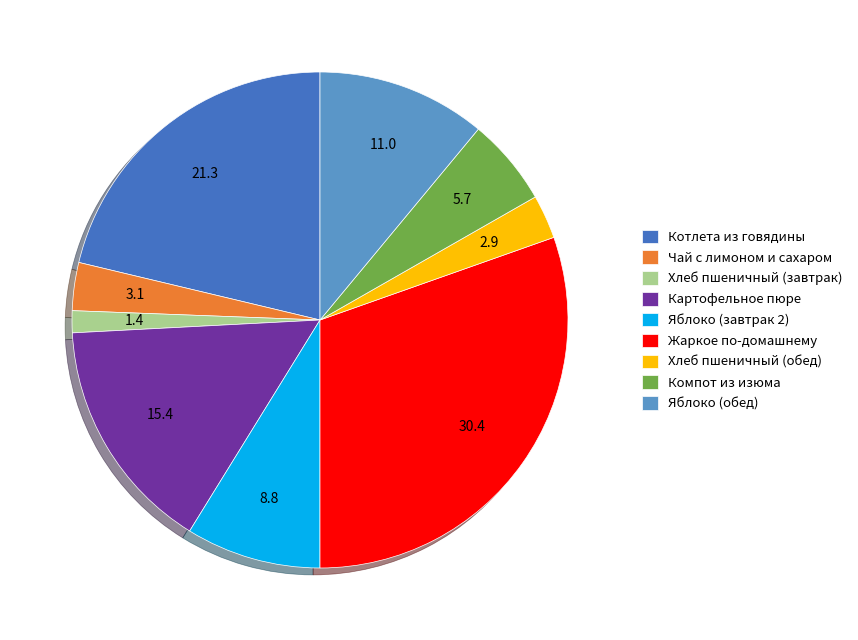

Combined, do Яблоко (завтрак 2) and Чай с лимоном и сахаром account for over 50%?

No